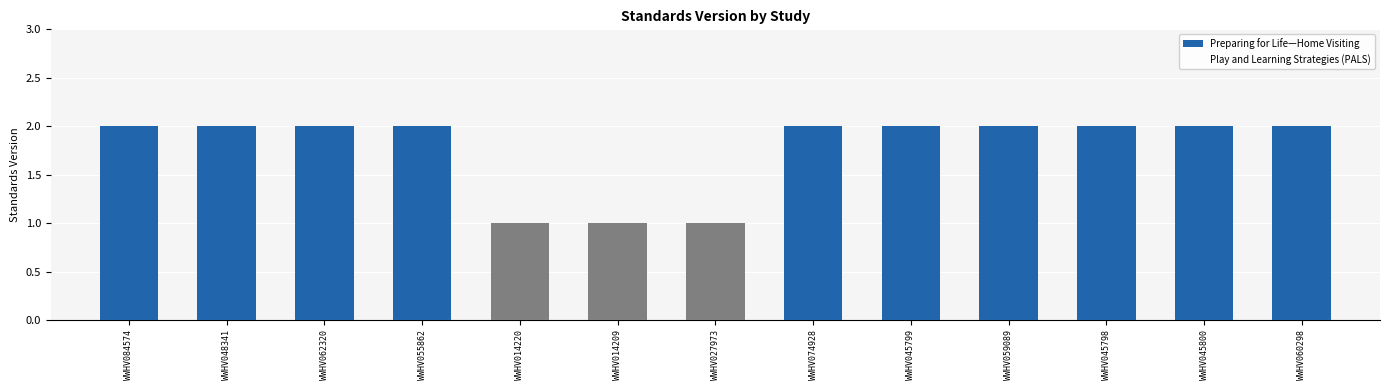

Which label corresponds to the smallest value in the chart?

WWHV014220